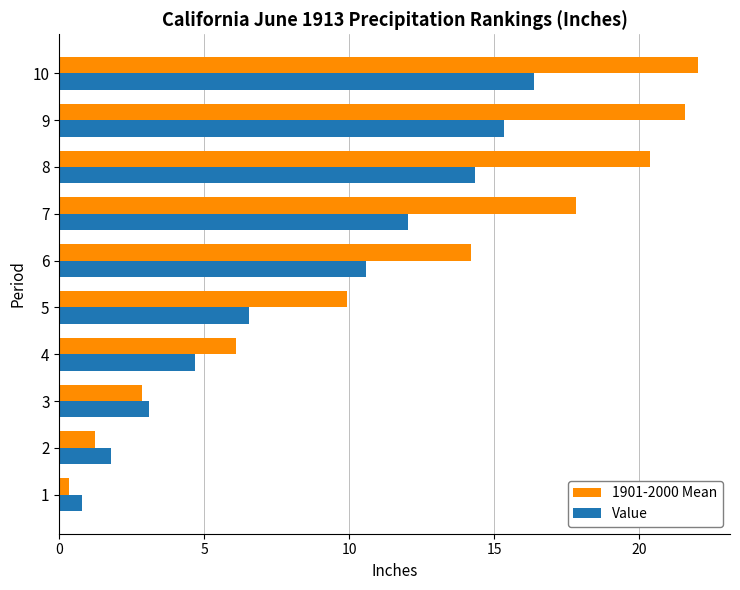

Which series changed the most between 5 and 7?

1901-2000 Mean